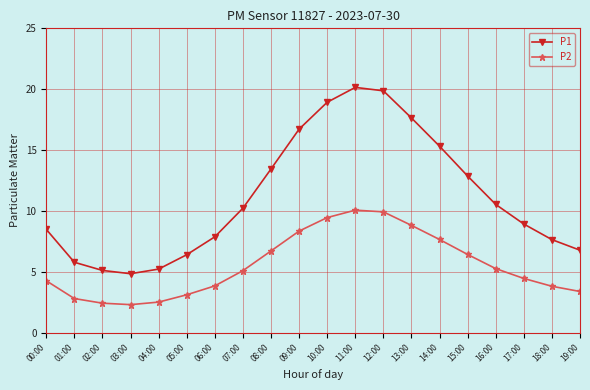

True or false: P2 and P1 cross at least once.

False